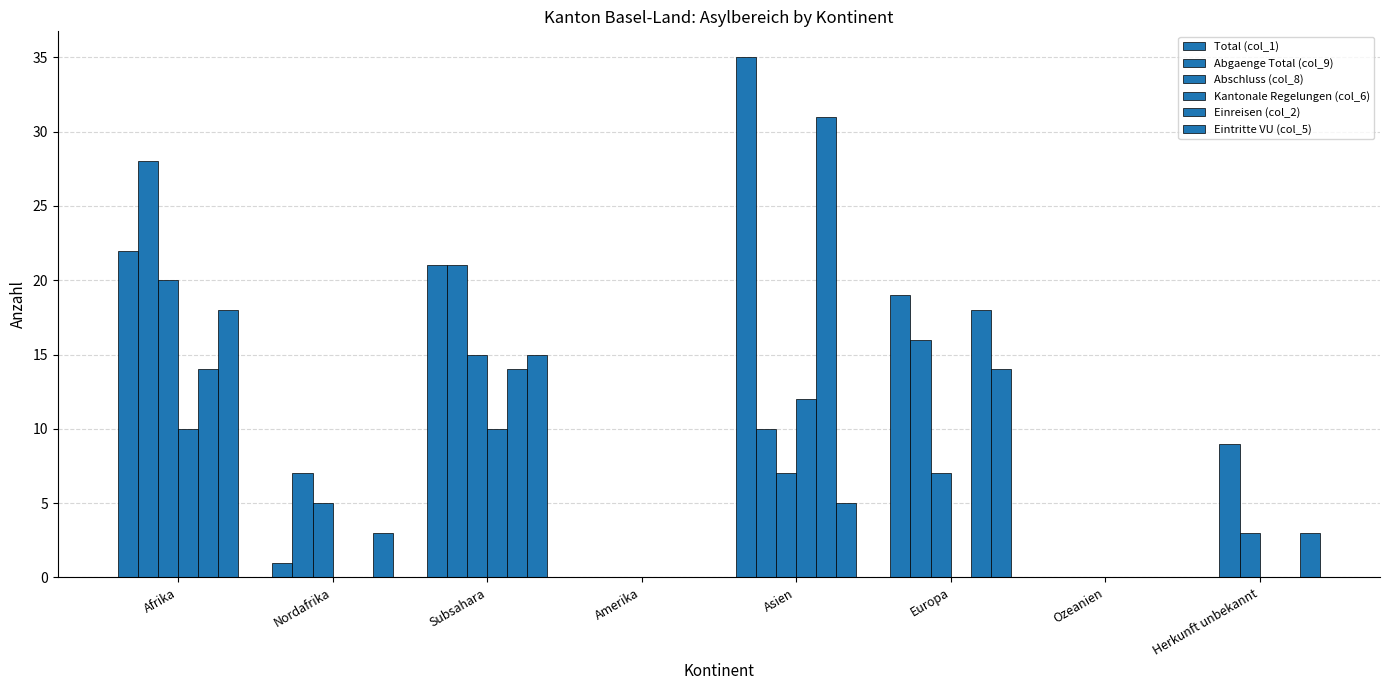

How many categories are shown in the chart?

8